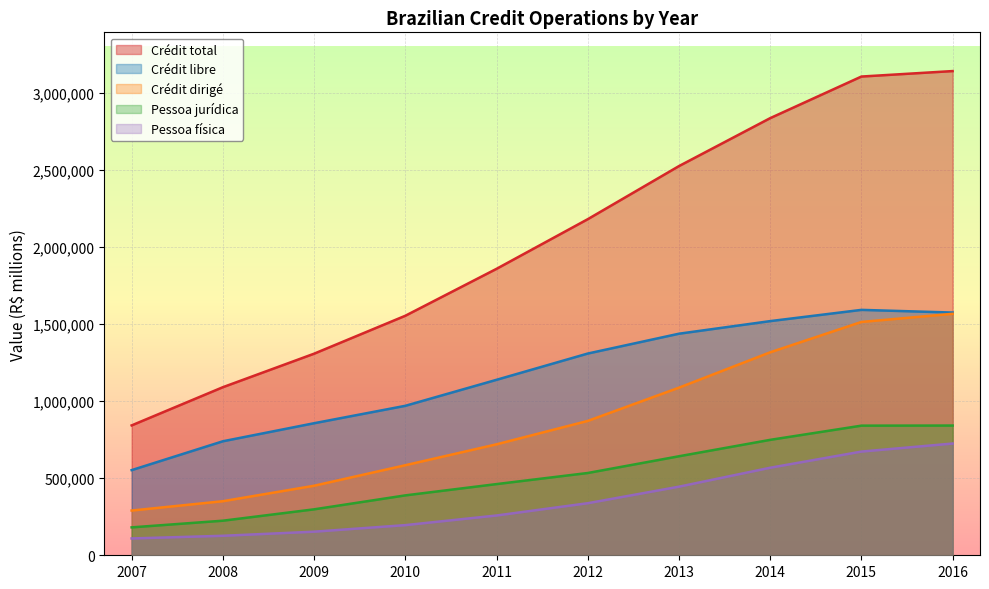

At which label does Crédit dirigé first exceed 872454?

2012